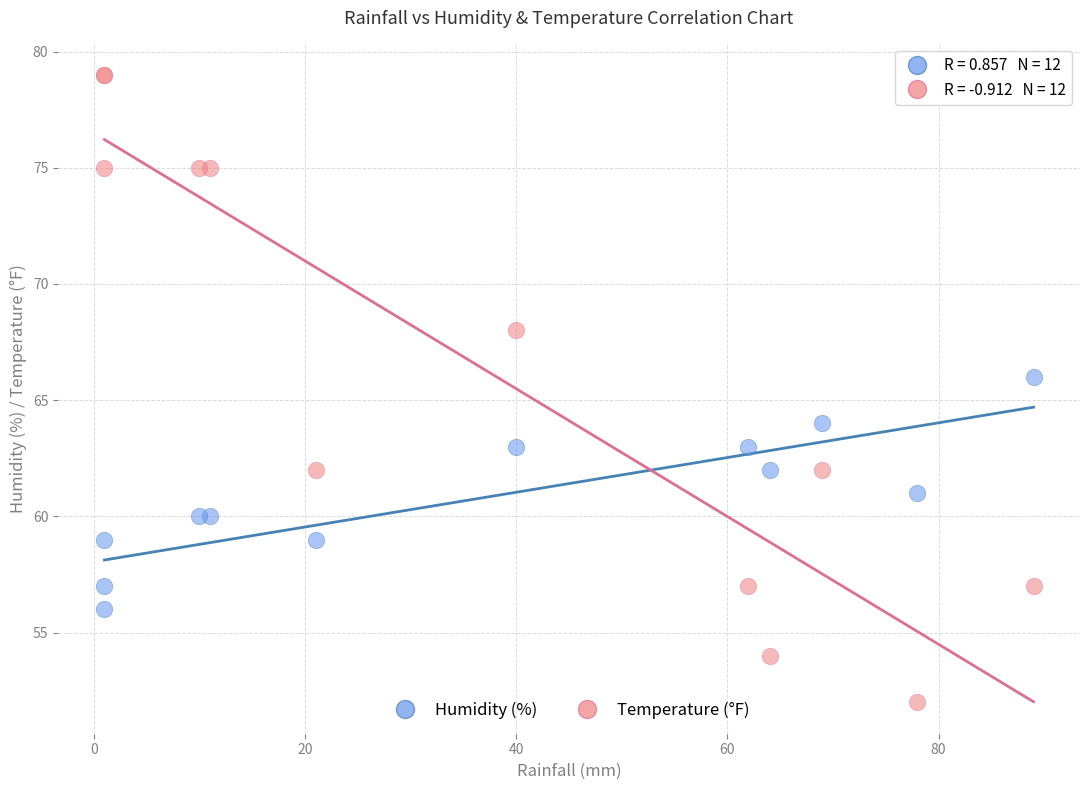

Which series has the largest Y range (max minus min)?

Temperature (°F)